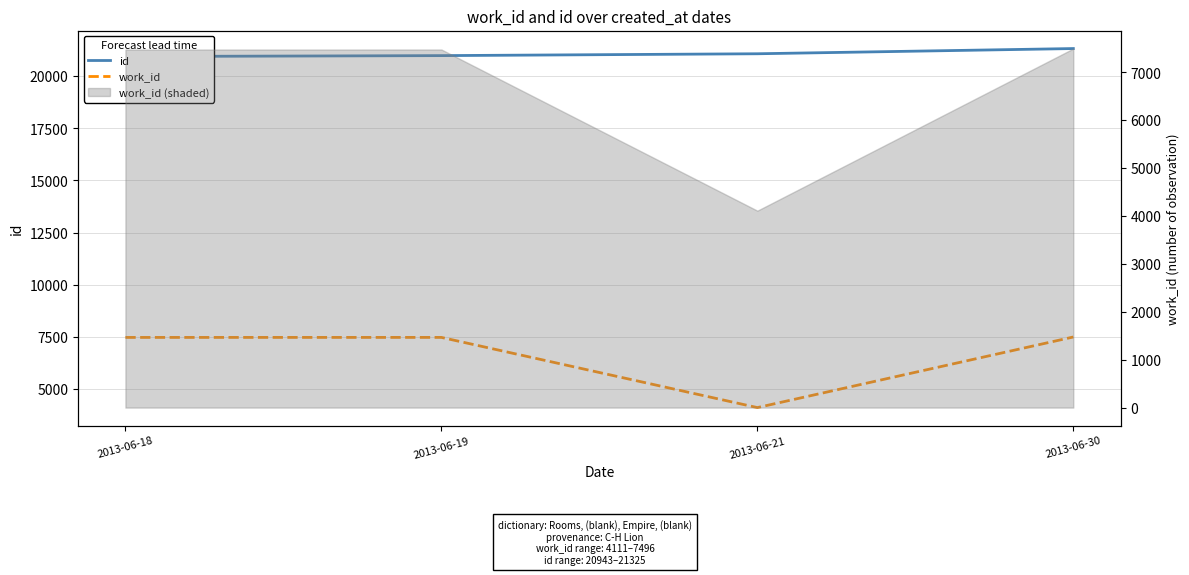

Rank the categories by id value from highest to lowest.

2013-06-30, 2013-06-21, 2013-06-19, 2013-06-18